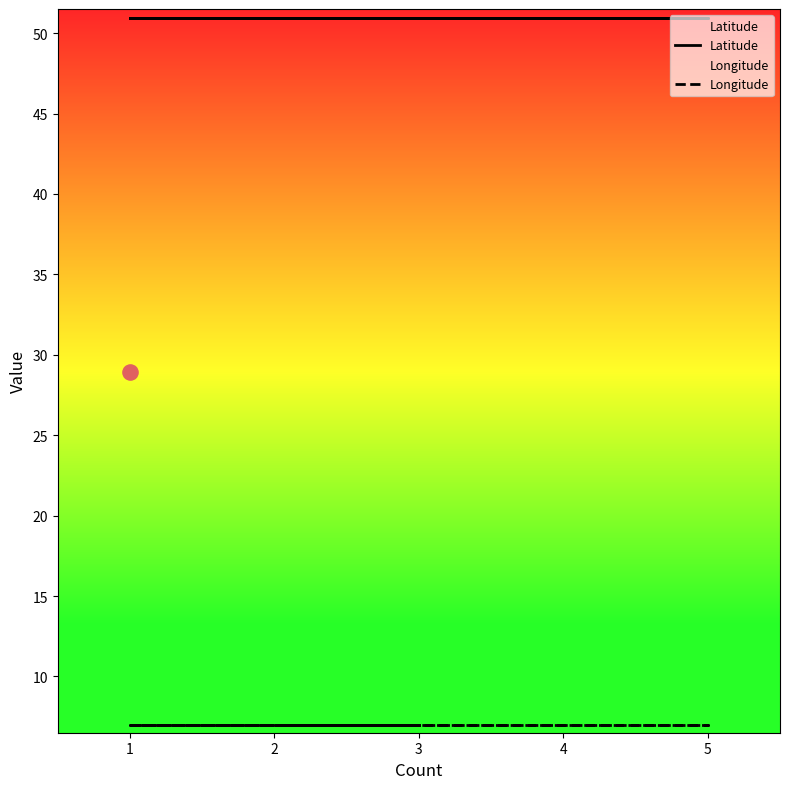

What is the total value across all series at 5?

57.9